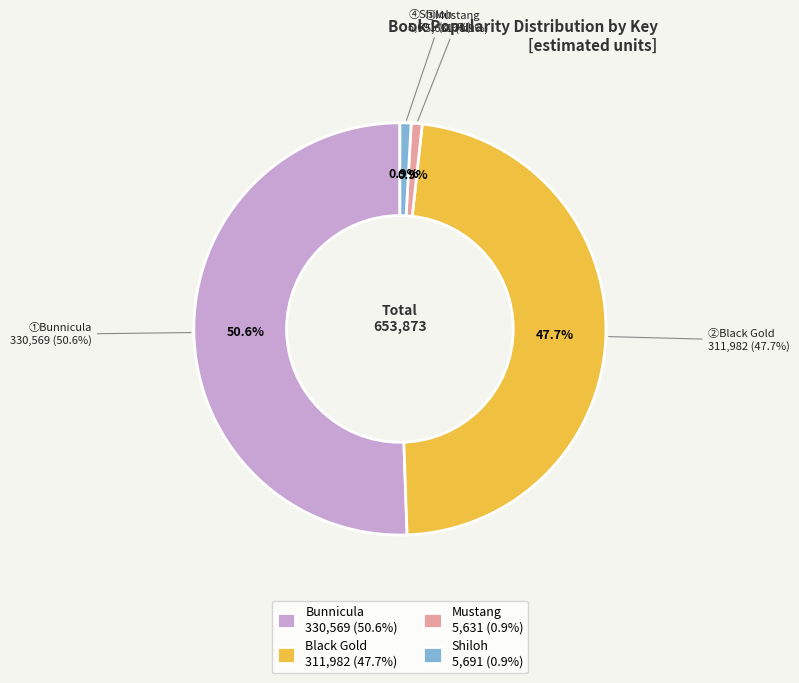

Which category accounts for the majority?

Bunnicula